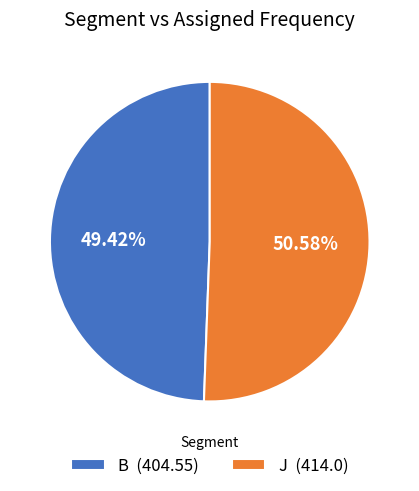

To the nearest percent, what portion does J represent?

51%